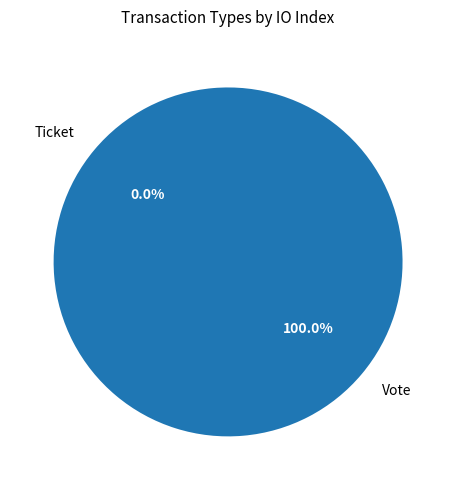

The Ticket slice represents 1% of the pie. True or false?

False